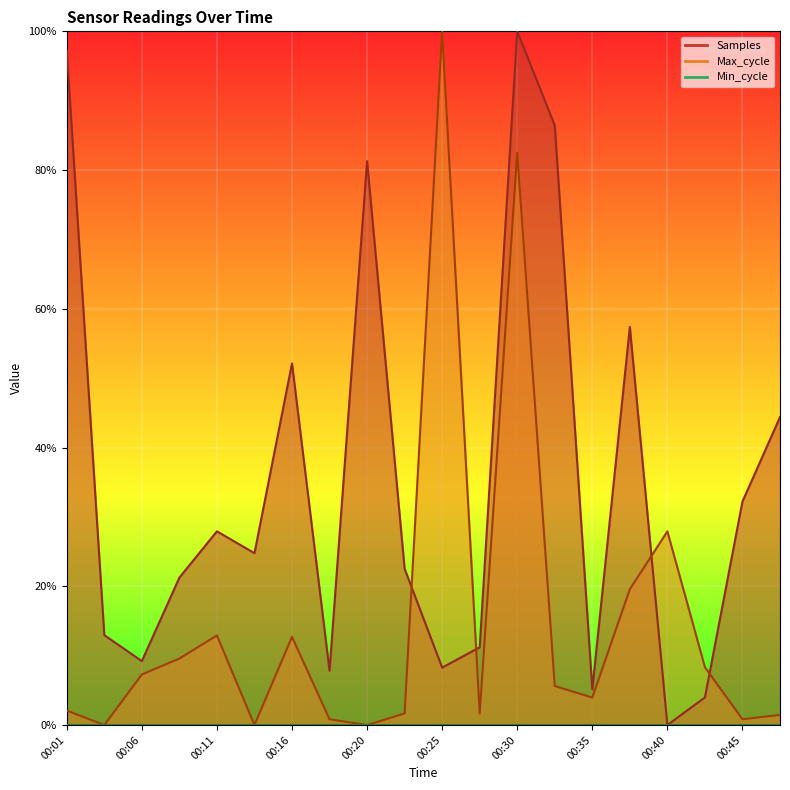

At how many categories does at least one series exceed 0?

20